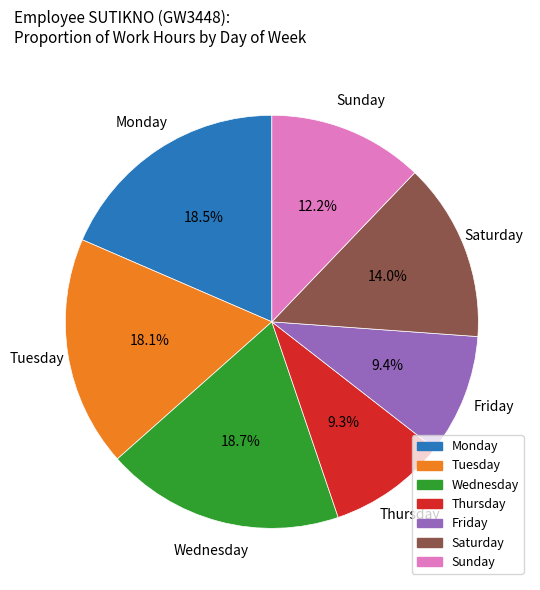

How many segments does this pie chart have?

7